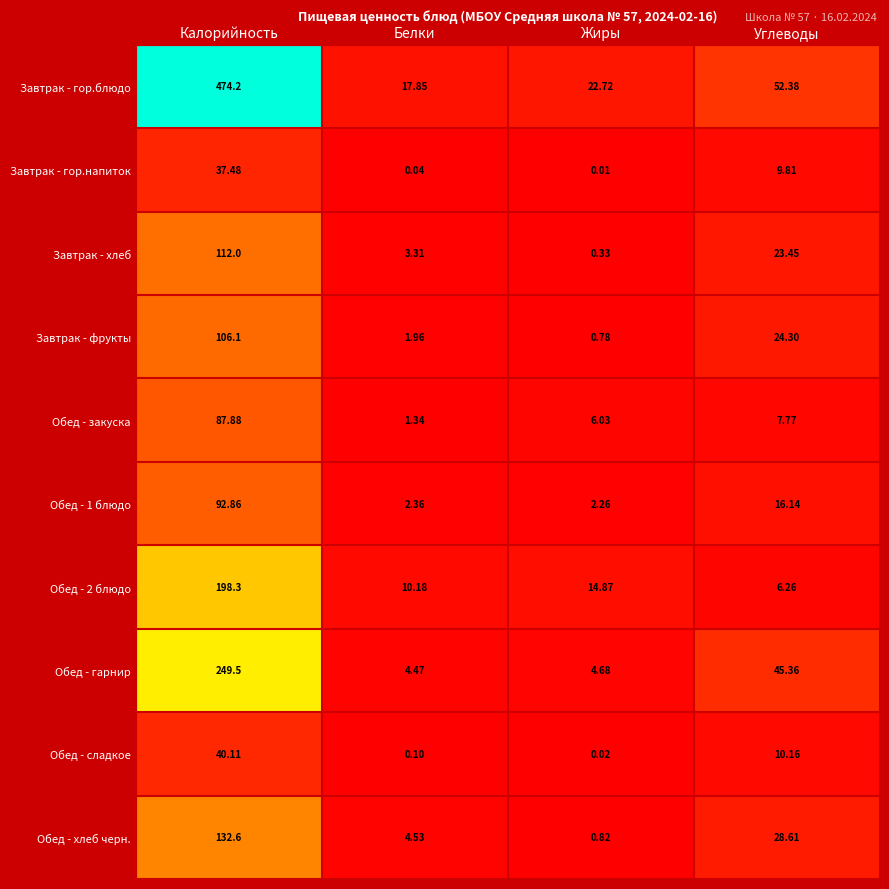

Which series changed the most between Калорийность and Белки?

Завтрак - гор.блюдо